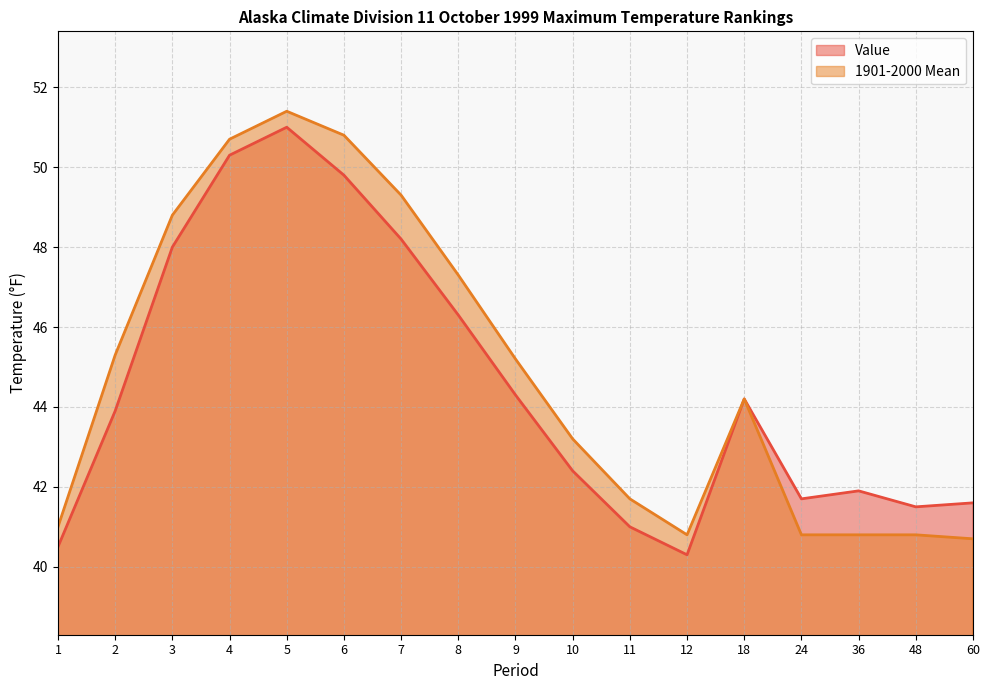

The Value series shows 19.2 at 18. True or false?

False